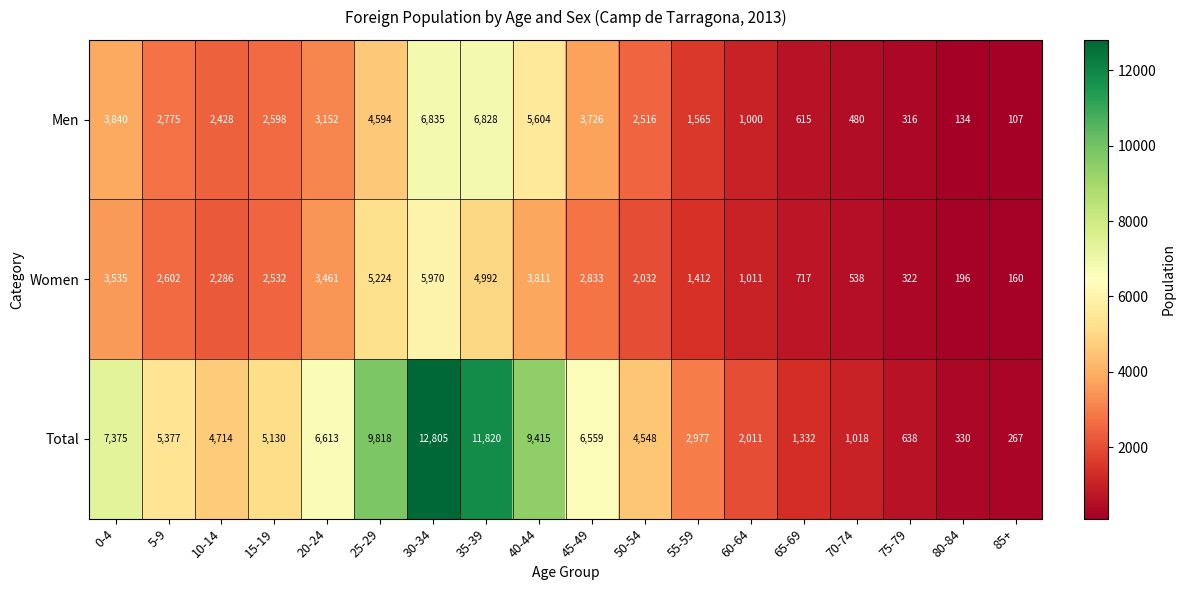

At how many categories does at least one series exceed 7371?

5